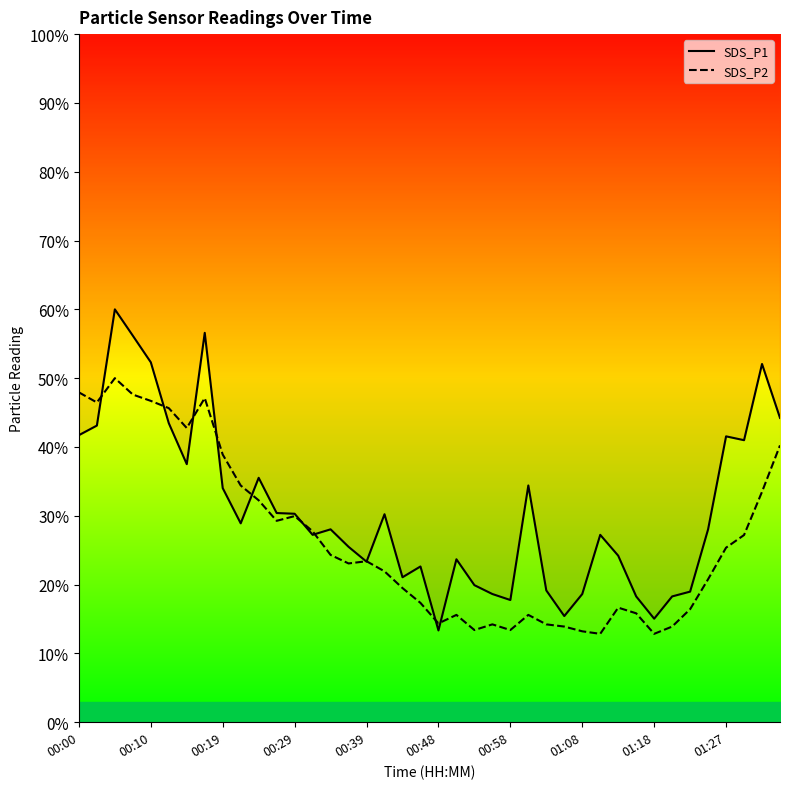

What is the sum of the SDS_P2 values at 30 and 00:00?

64.6